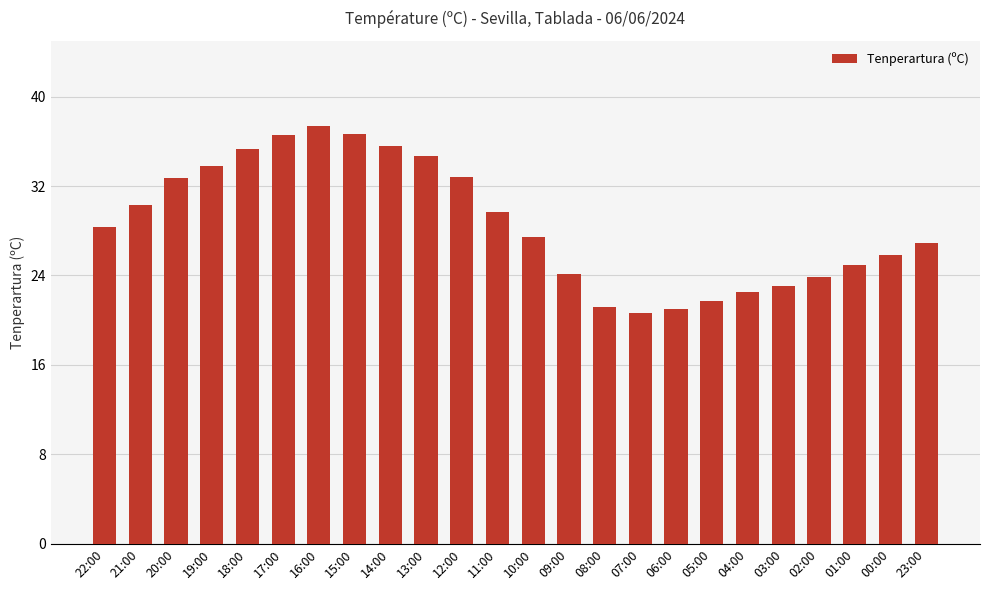

What is the label of the 20th bar from the left?

03:00